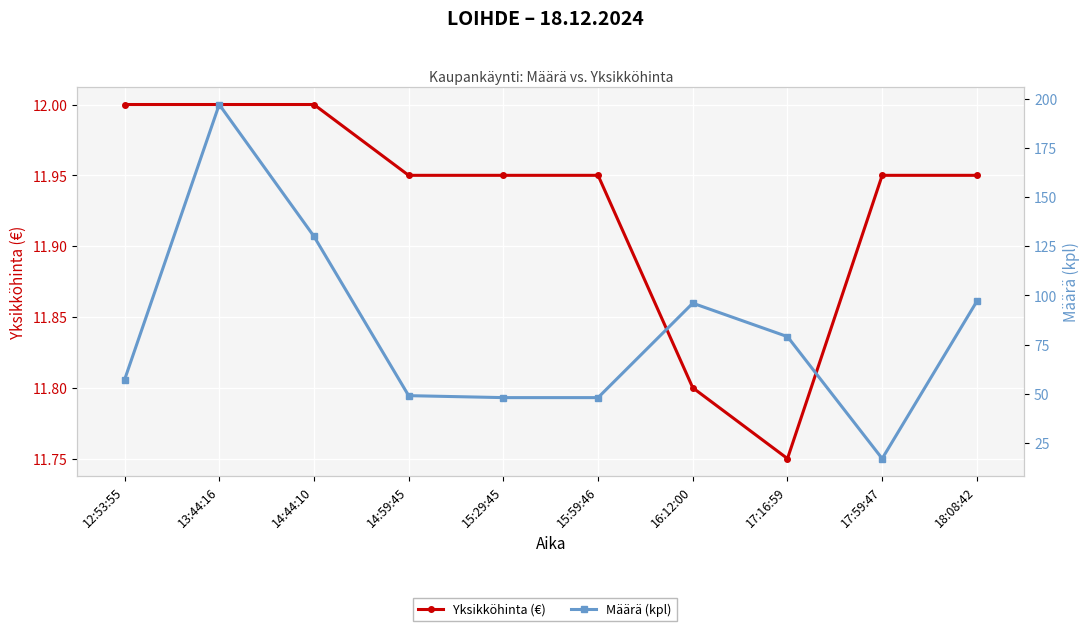

Is the value of Yksikköhinta (€) at 15:59:46 greater than the value of Määrä (kpl) at 14:59:45?

No